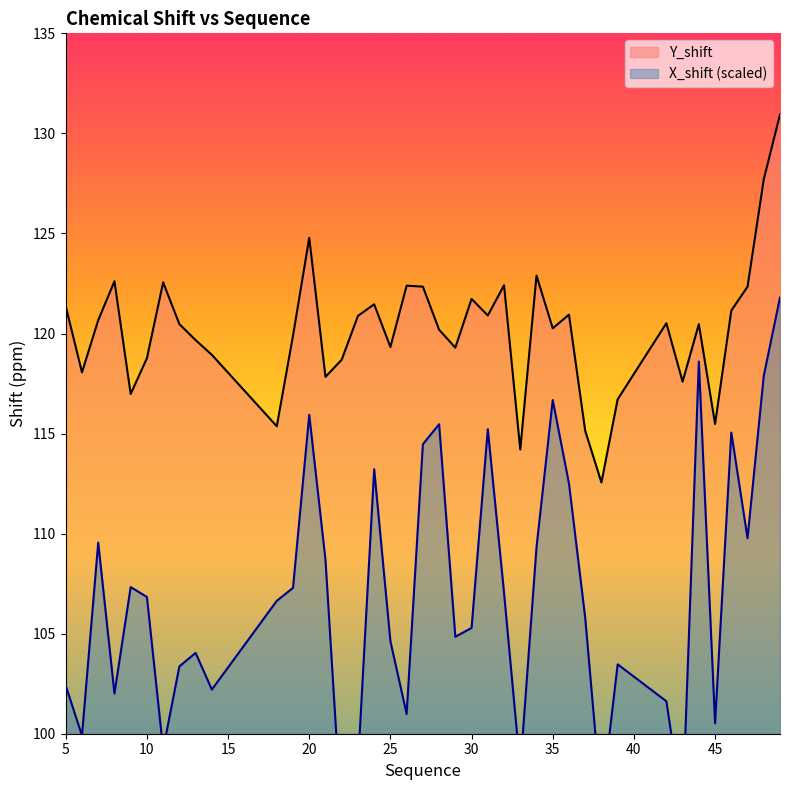

Rank the series by their average value, from lowest to highest.

X_shift, Y_shift